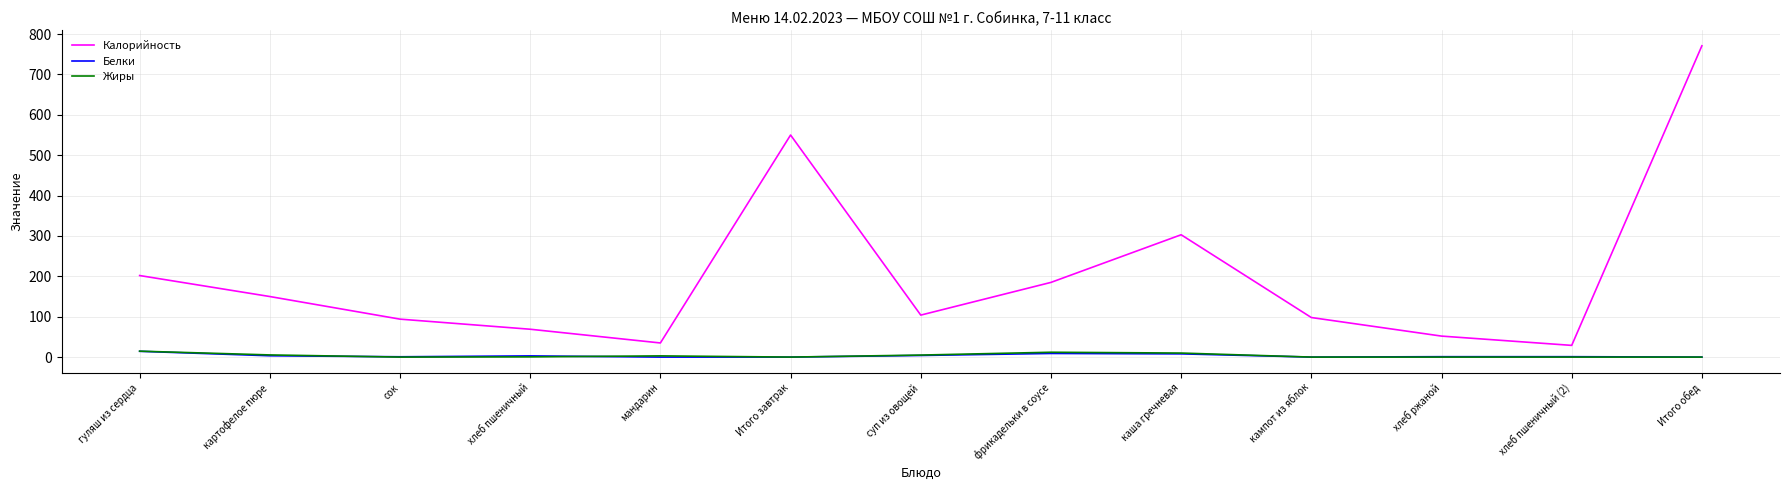

The value of Калорийность at Итого обед is 450.9. True or false?

False